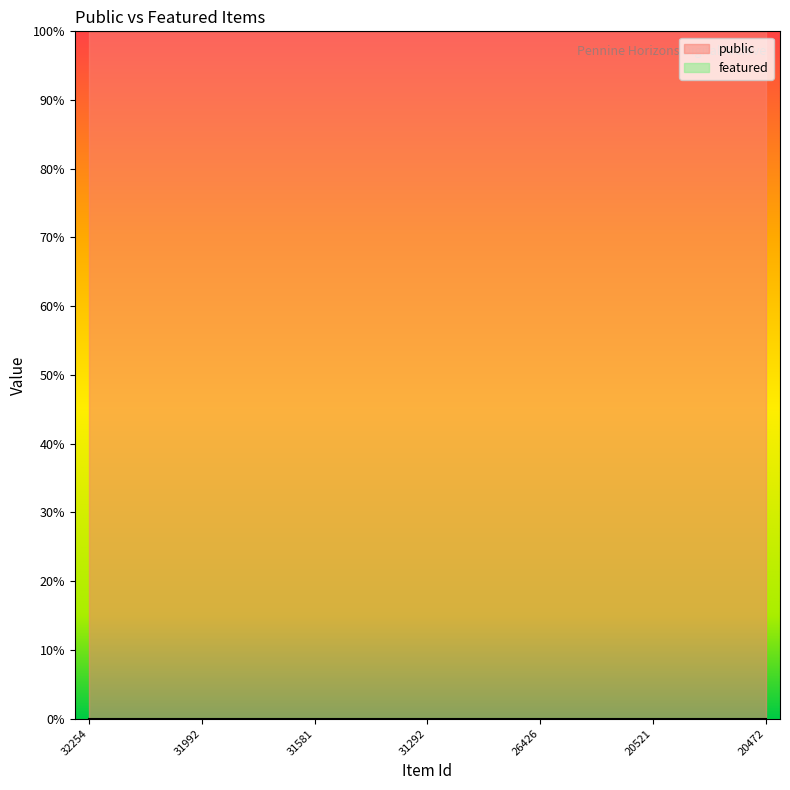

At which category is the sum across all series the highest?

32254